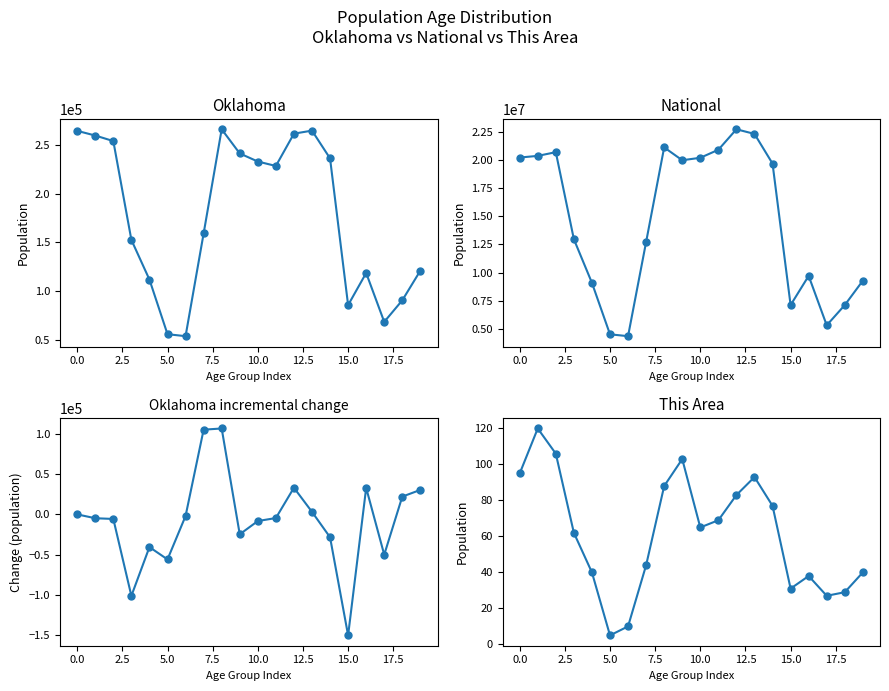

What is the approximate value of Oklahoma delta at 11, to the nearest 50?

-4550